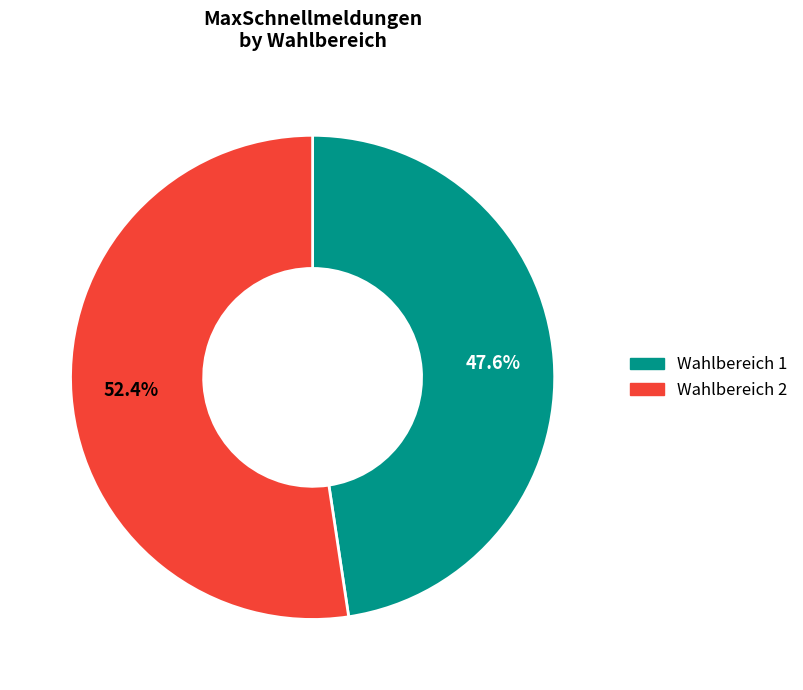

To the nearest percent, what portion does Wahlbereich 2 represent?

52%